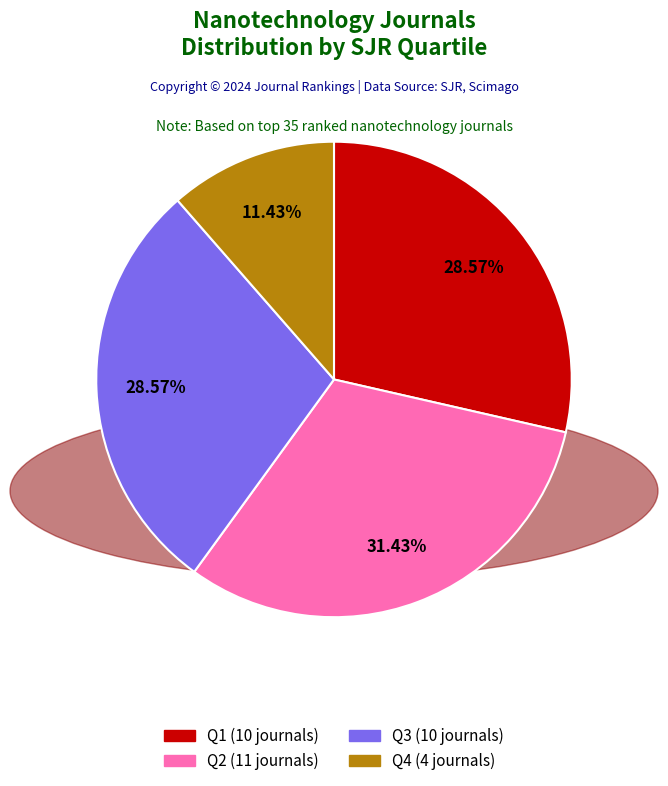

What is the ratio of the value at Q4 to the value at Q2?

0.4